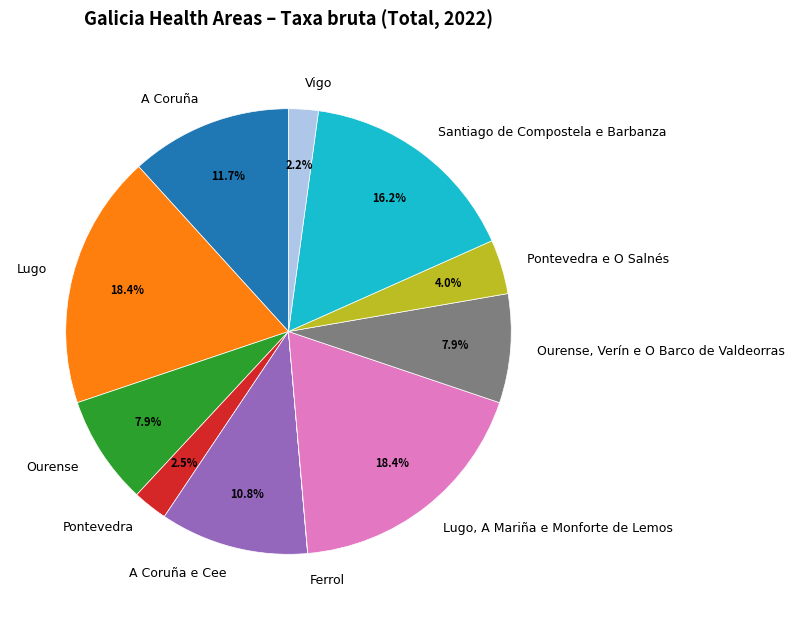

Combined, do Pontevedra and A Coruña account for over 50%?

No